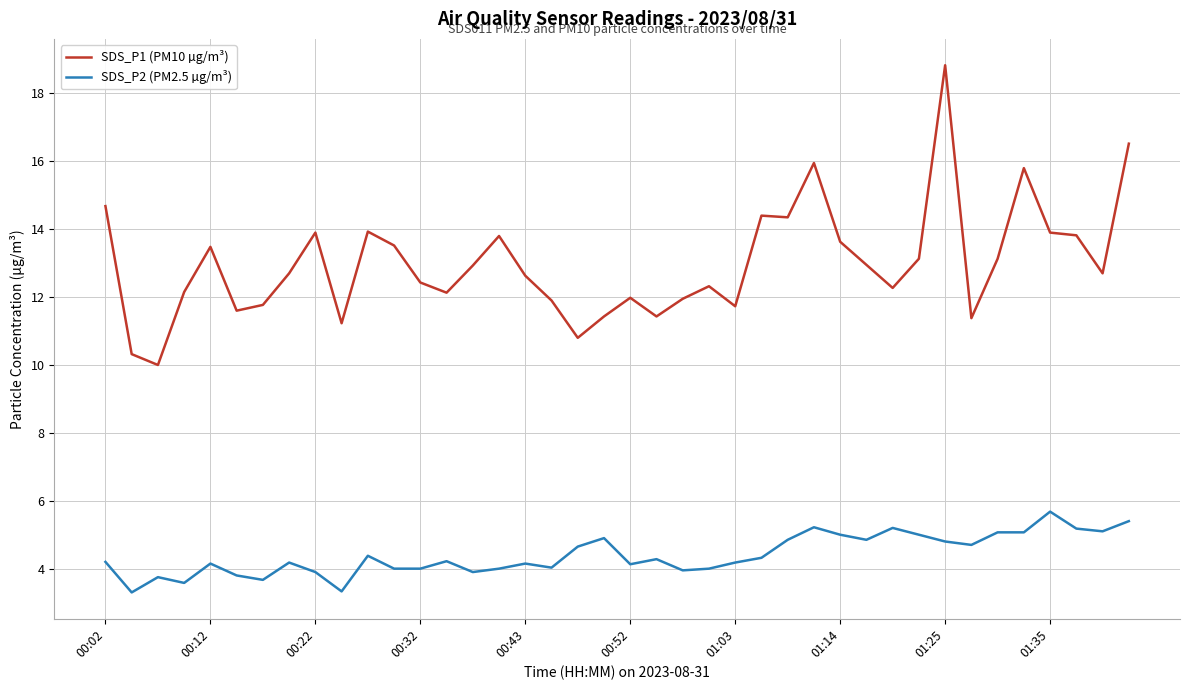

Which series has the widest spread of values?

SDS_P1 (PM10 µg/m³)